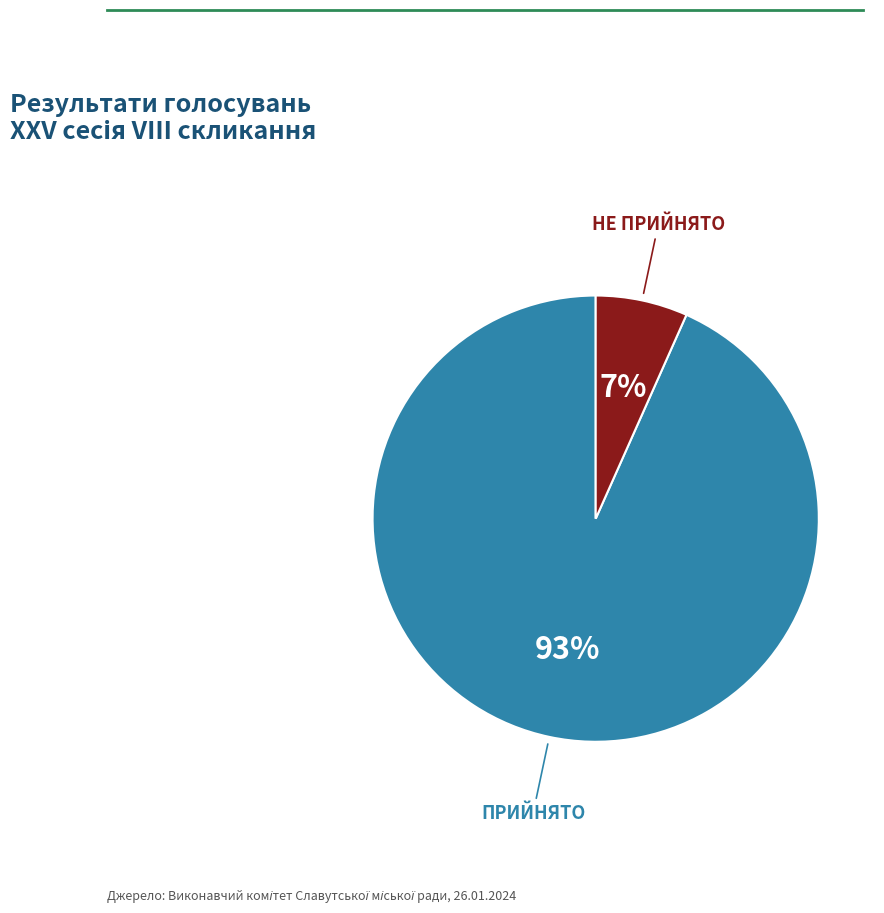

Does any single category account for the majority?

Yes